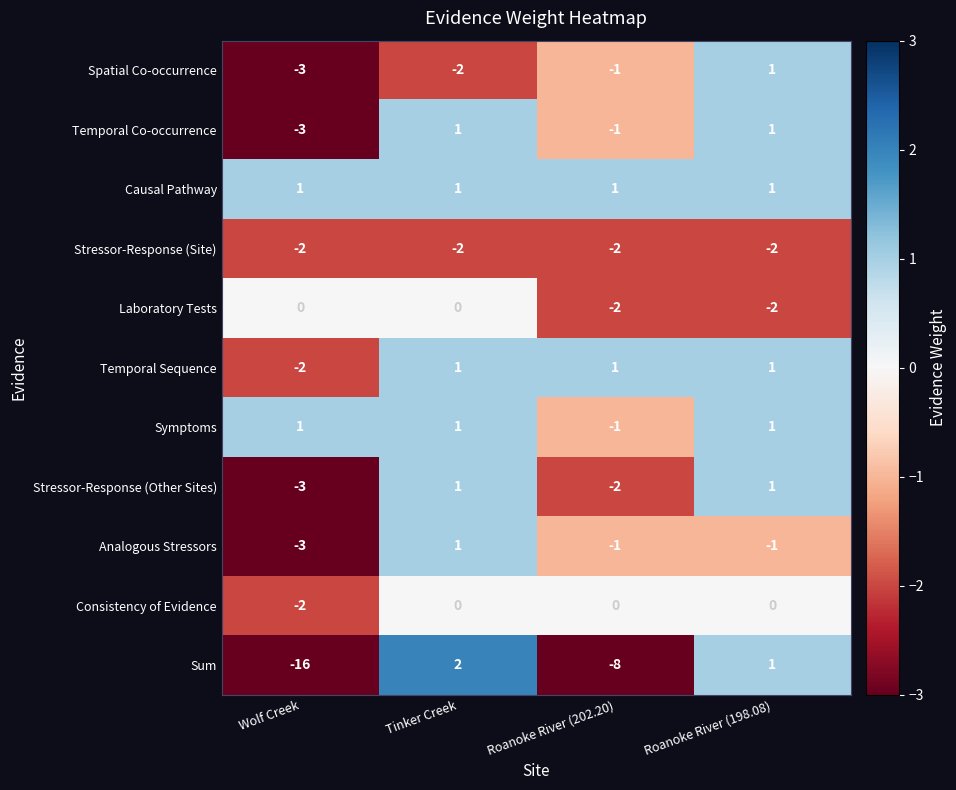

What is the sum of the Stressor-Response (Site) values at Tinker Creek and Roanoke River (198.08)?

-4